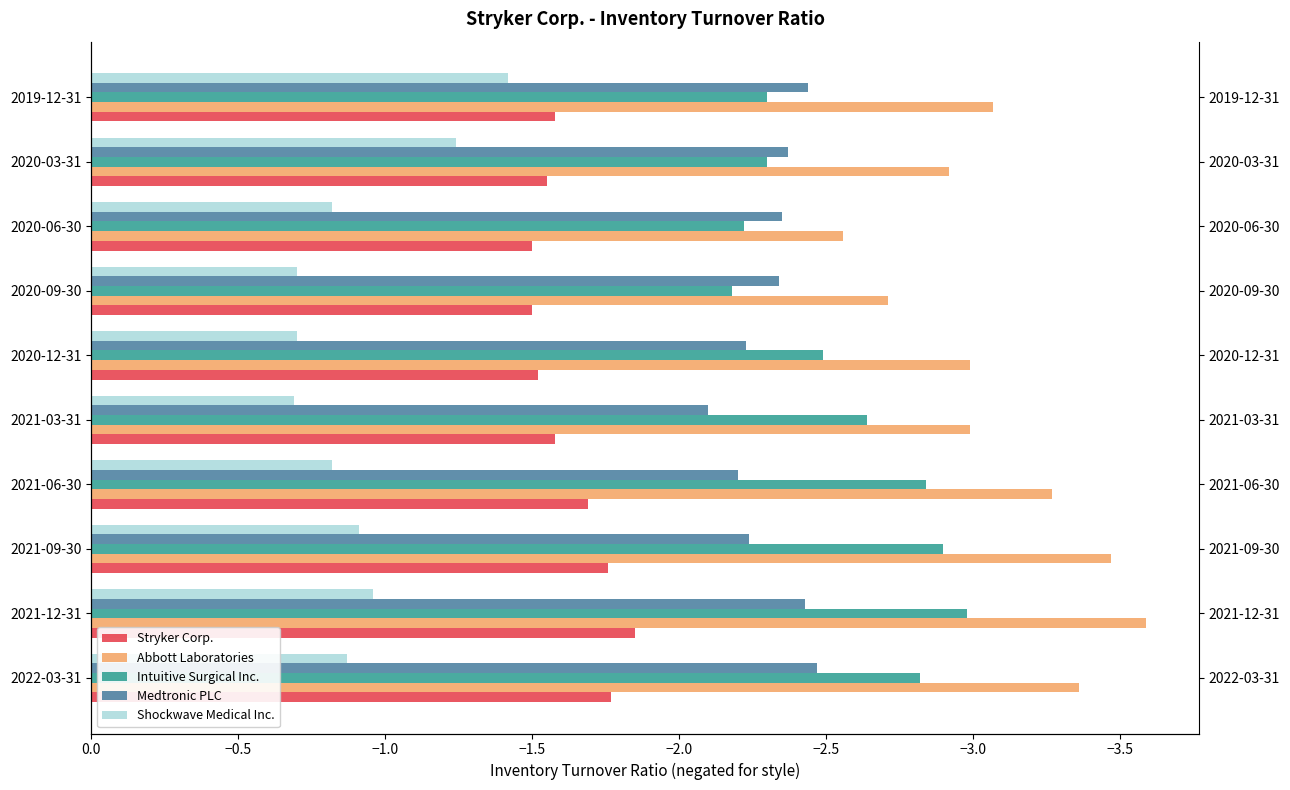

How many groups of bars are there?

10